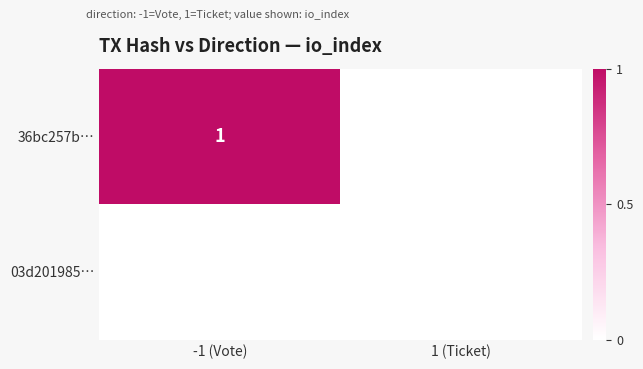

The 36bc257b… series shows 1 at -1 (Vote). True or false?

True